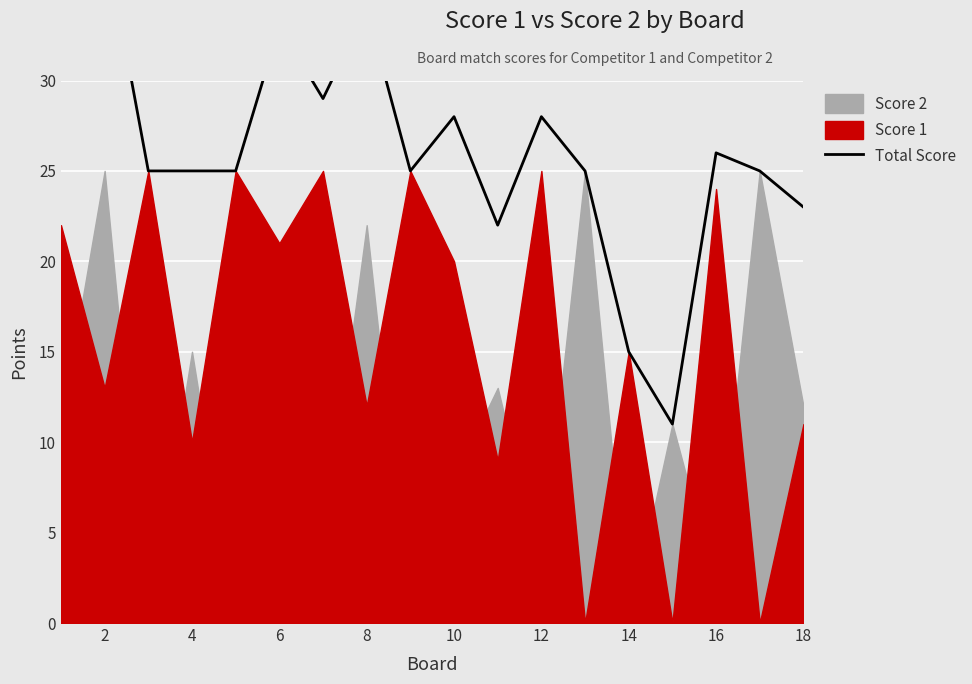

What is the greatest value displayed?

38